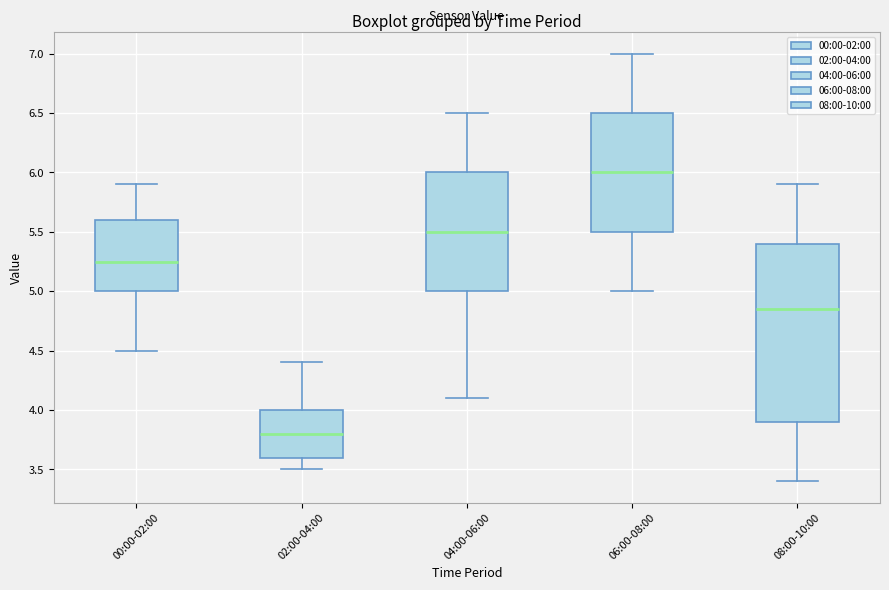

Which box has the lowest median line?

02:00-04:00